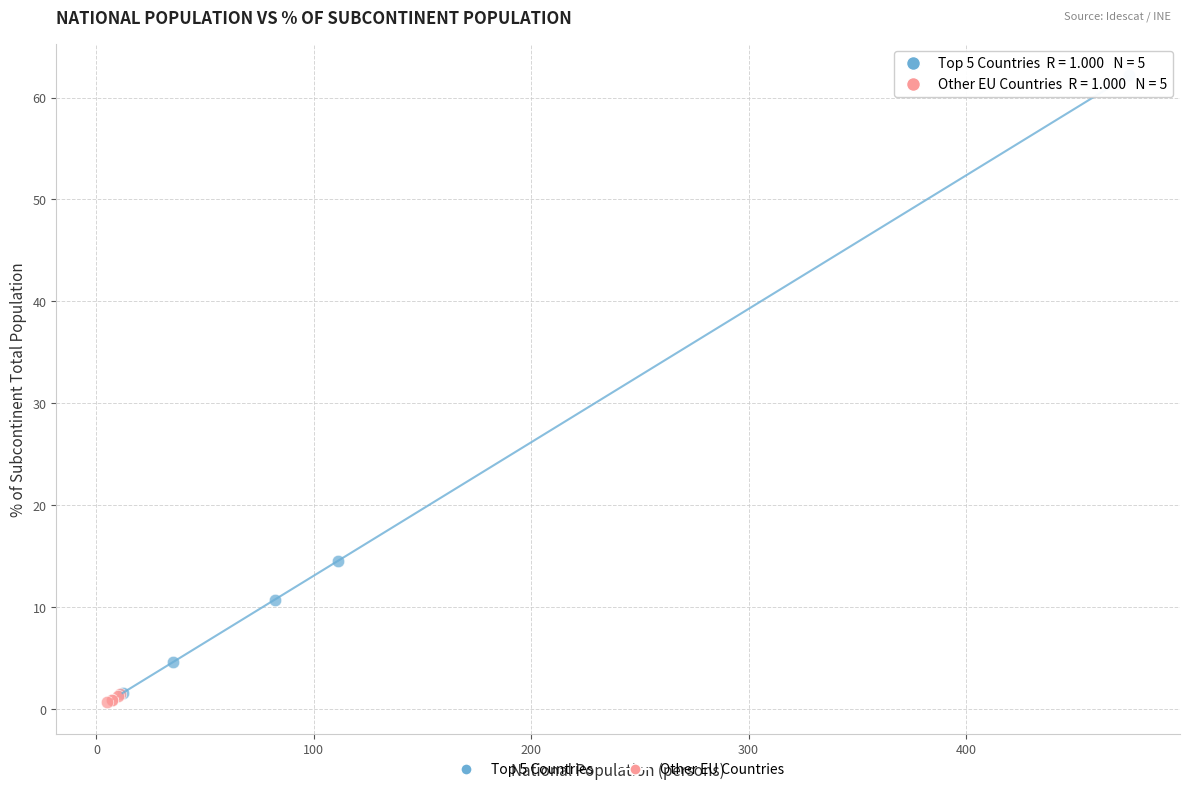

Which series reaches the maximum Y coordinate?

Top 5 Countries